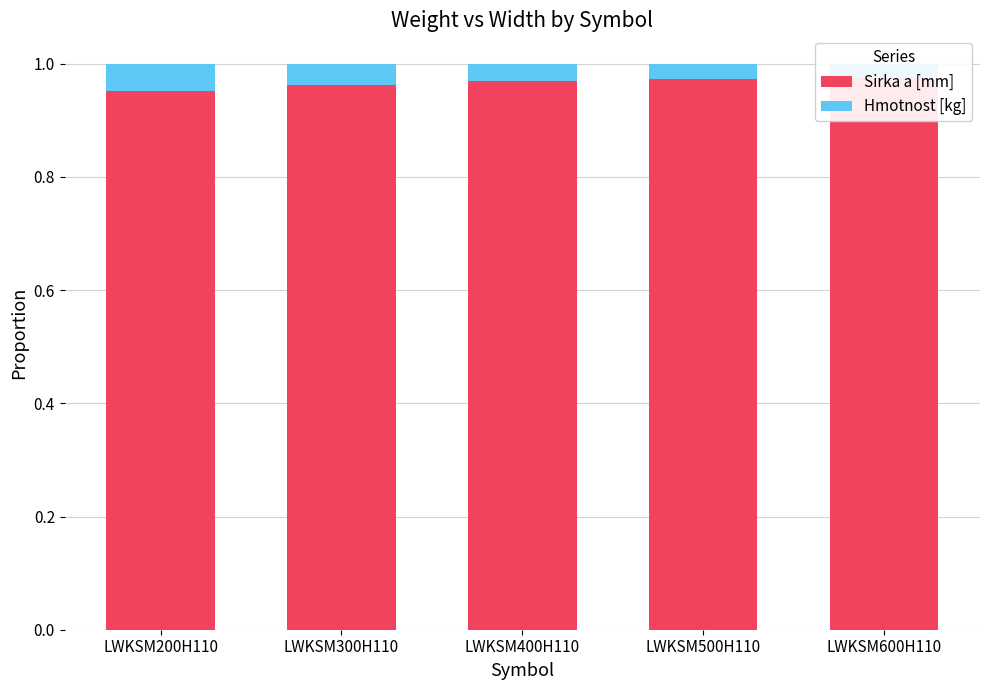

What are all the series names shown in the legend?

Sirka a [mm], Hmotnost [kg]